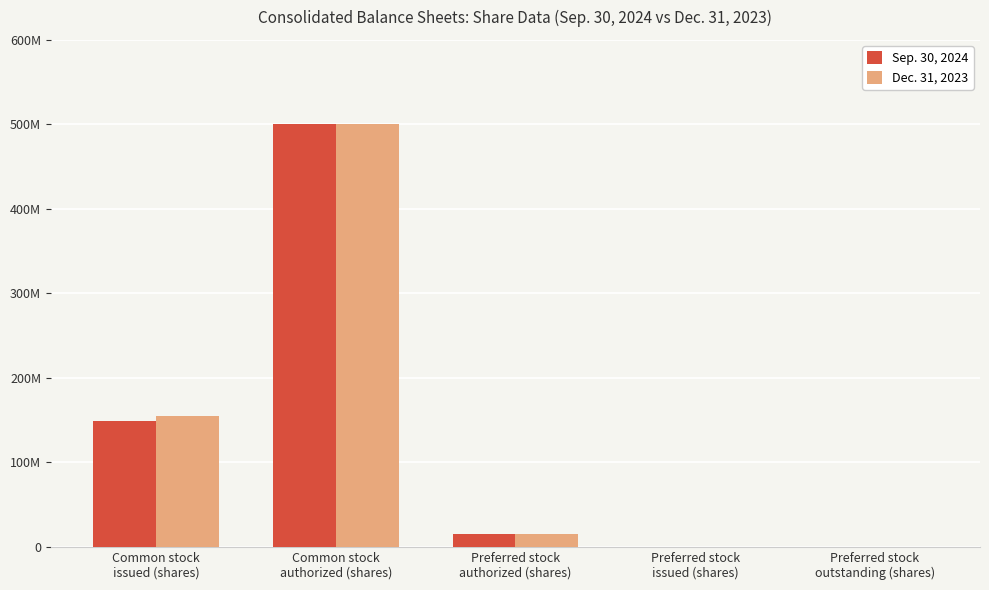

List the series in order of their overall mean, highest first.

Dec. 31, 2023, Sep. 30, 2024